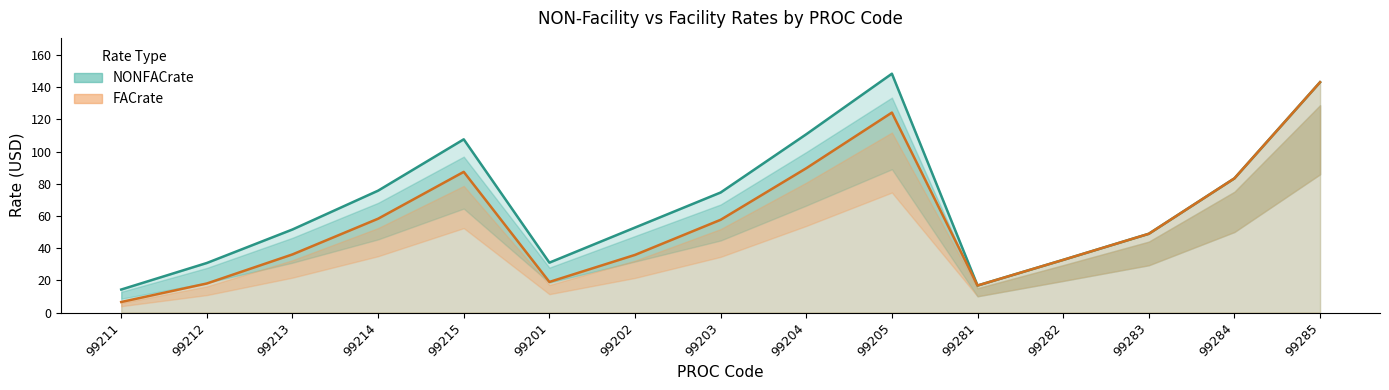

Rank the series at 99202 from lowest to highest value.

FACrate line, NONFACrate line